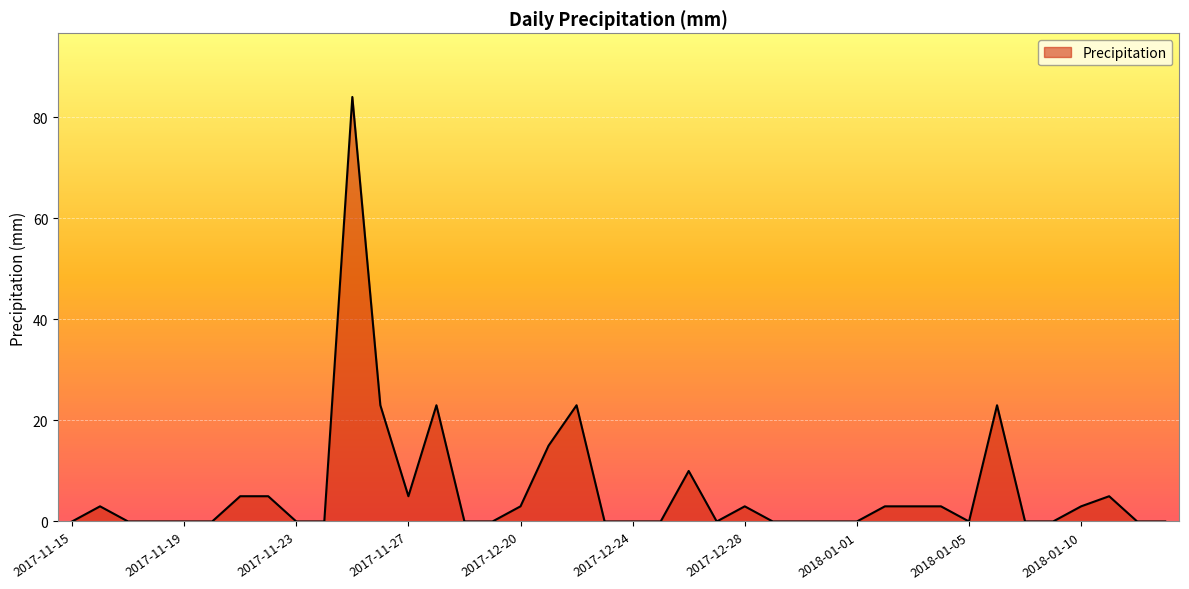

Count the number of categories in the chart.

40